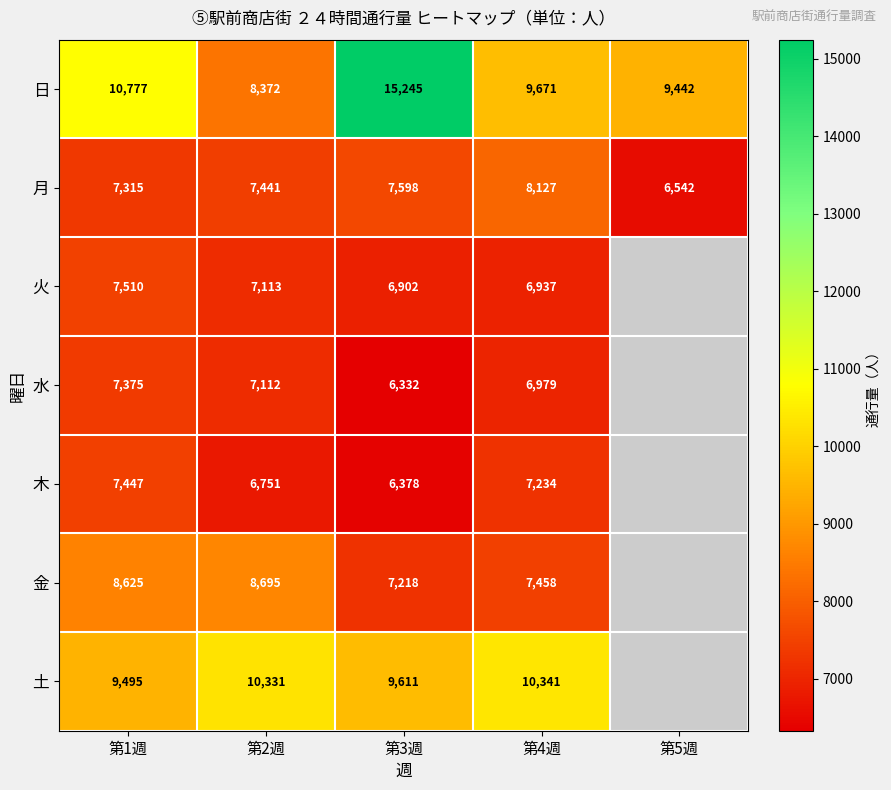

What is the difference between the maximum and second lowest values in the 月 series?

812